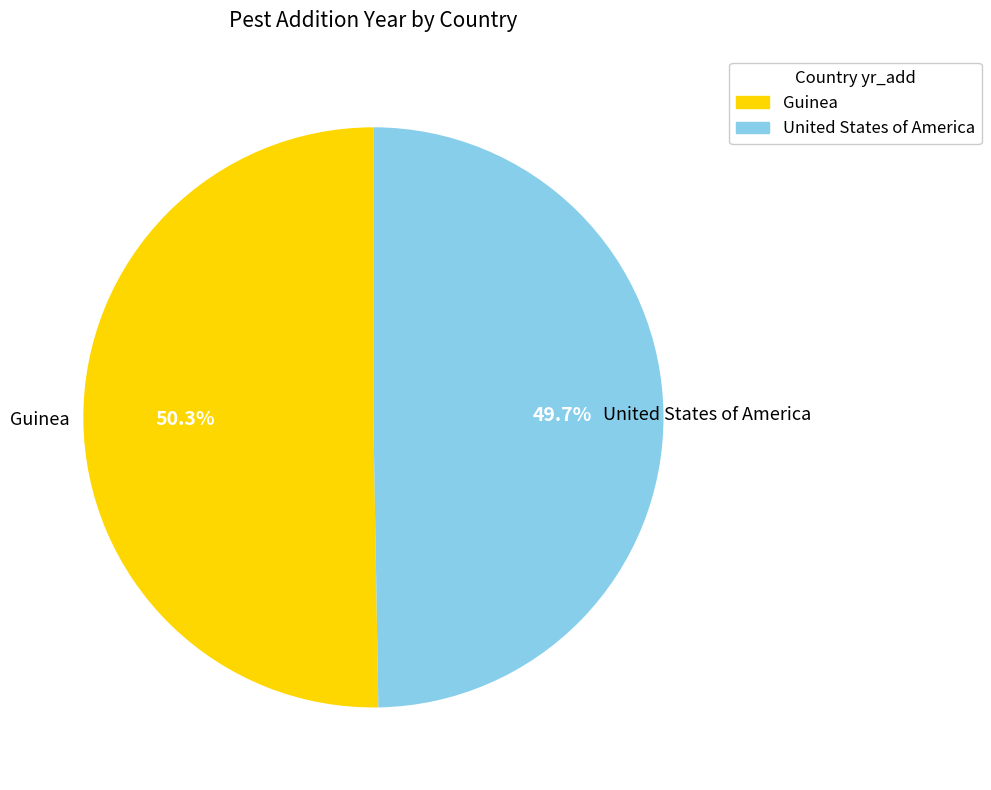

Rank the categories by value from lowest to highest.

United States of America, Guinea